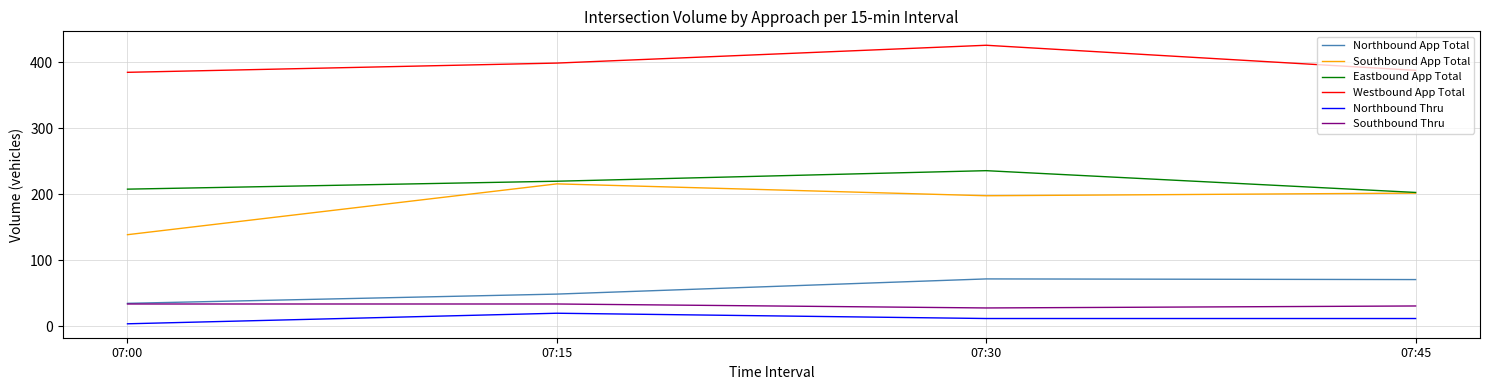

Where is the first local maximum for Southbound App Total?

07:15